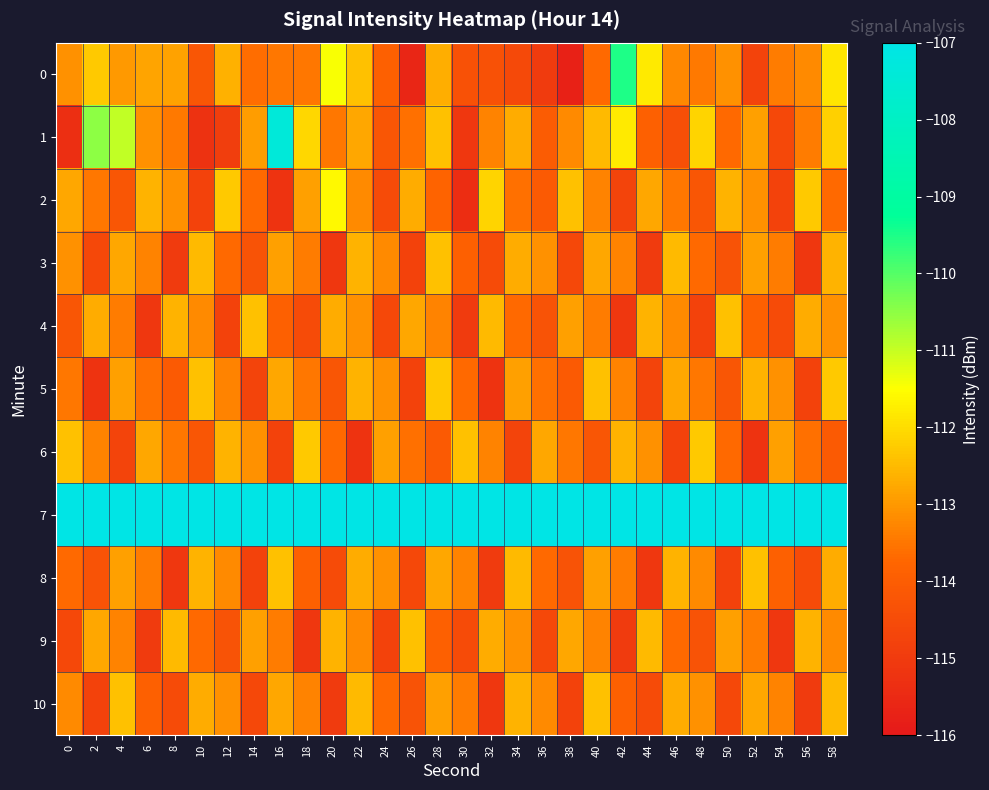

List the series in order of their peak value, highest first.

7, 1, 0, 2, 5, 6, 3, 4, 8, 9, 10